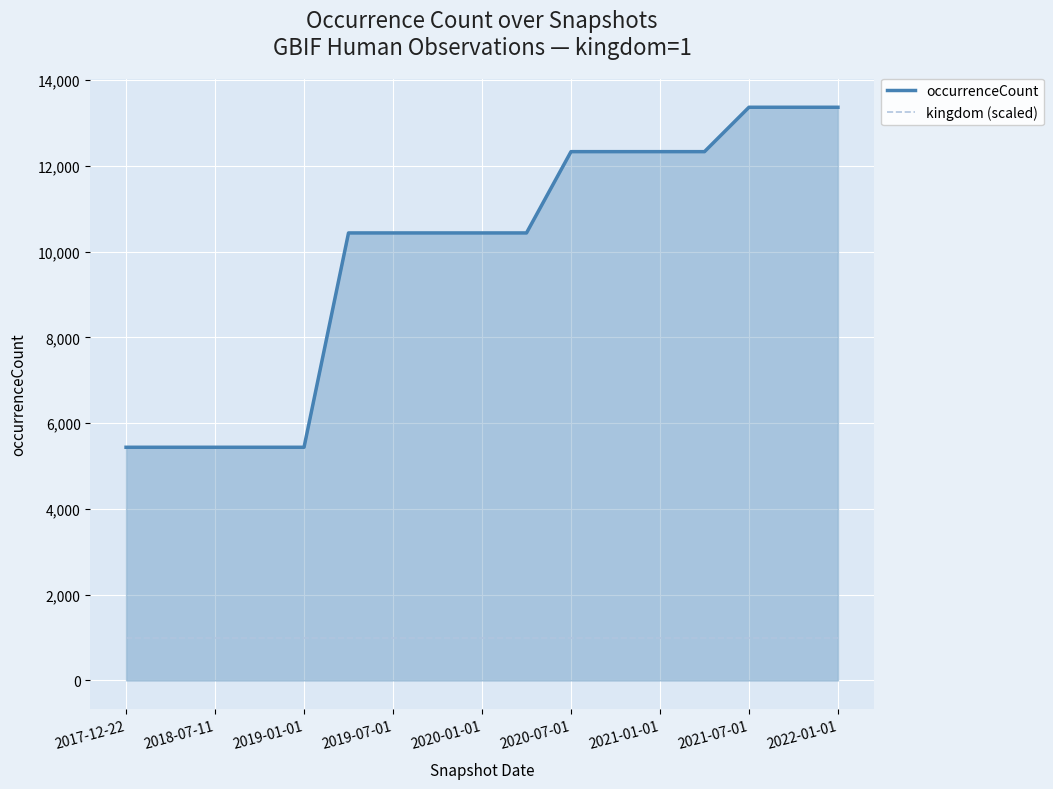

True or false: kingdom (scaled) and occurrenceCount cross at least once.

False